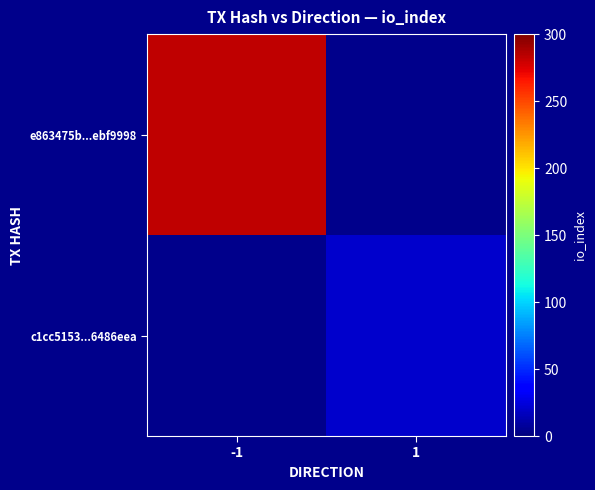

What is the smallest value displayed?

20.0